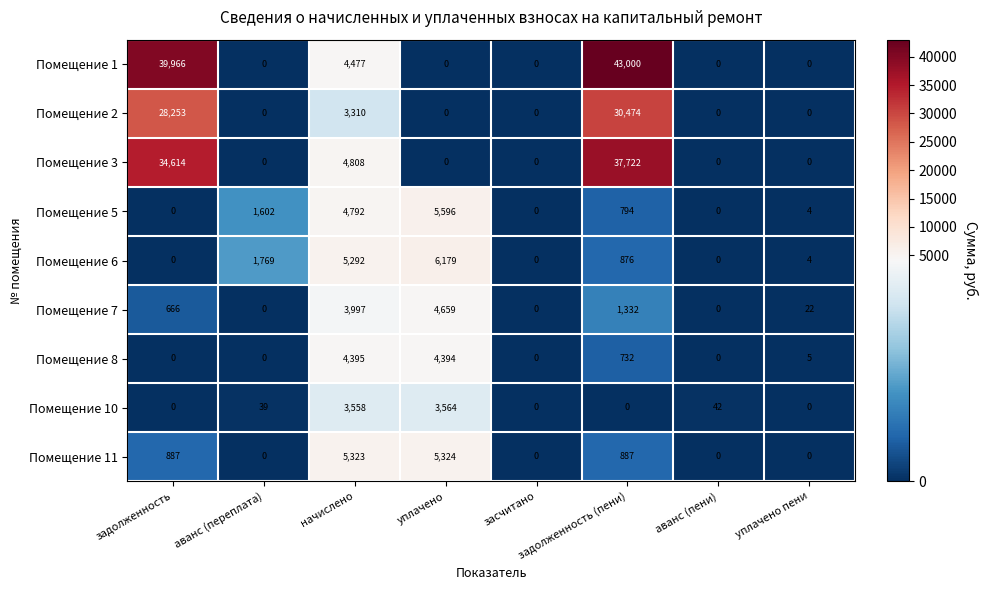

Which category has the highest value across all series?

задолженность (пени)